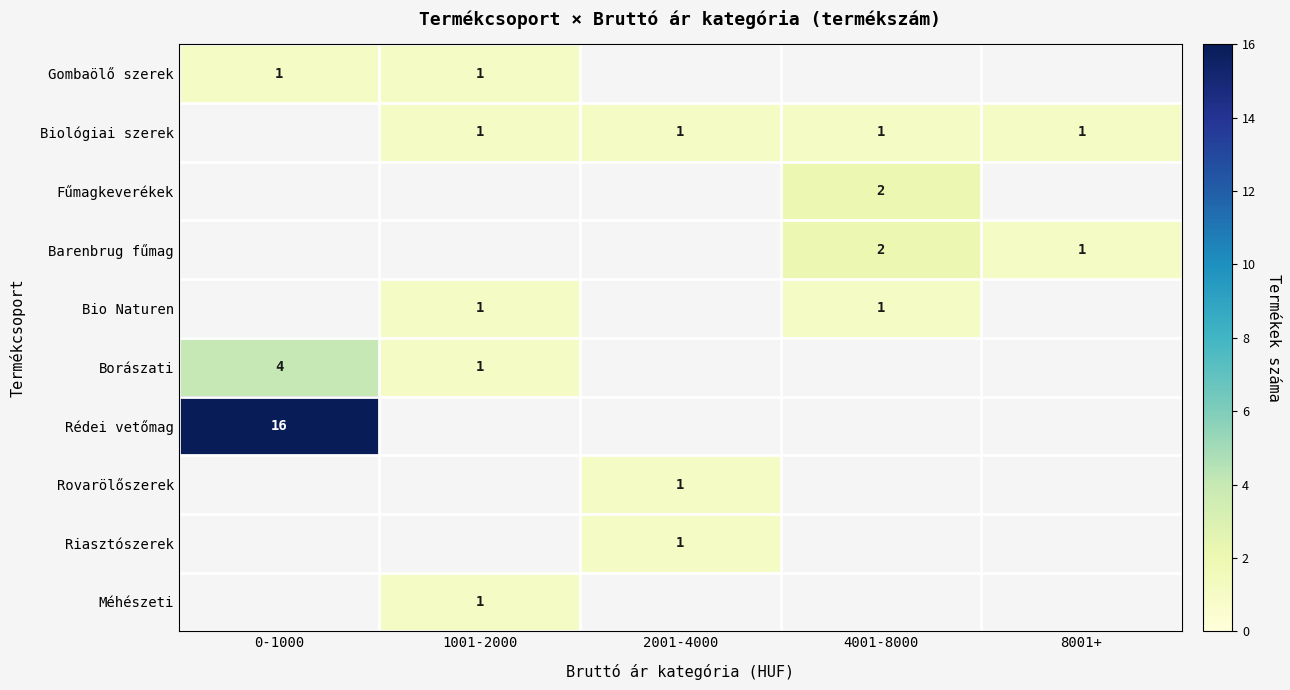

The value of Biológiai szerek at 1001-2000 is 1. True or false?

True